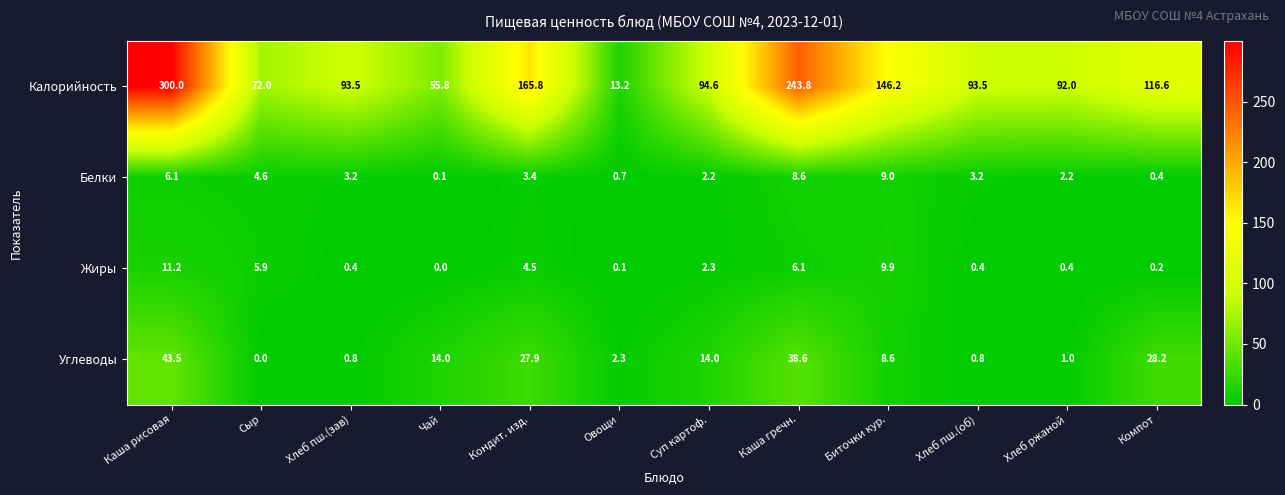

The Жиры series shows 0.4 at Хлеб пш.(зав). True or false?

True